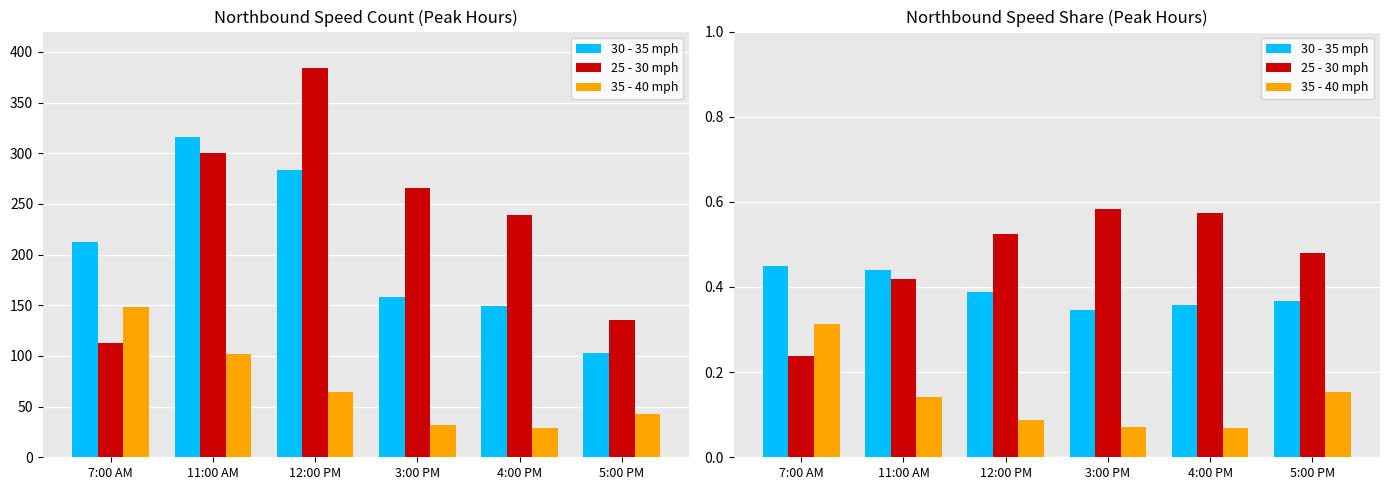

What is the label of the 1st bar from the right?

5:00 PM